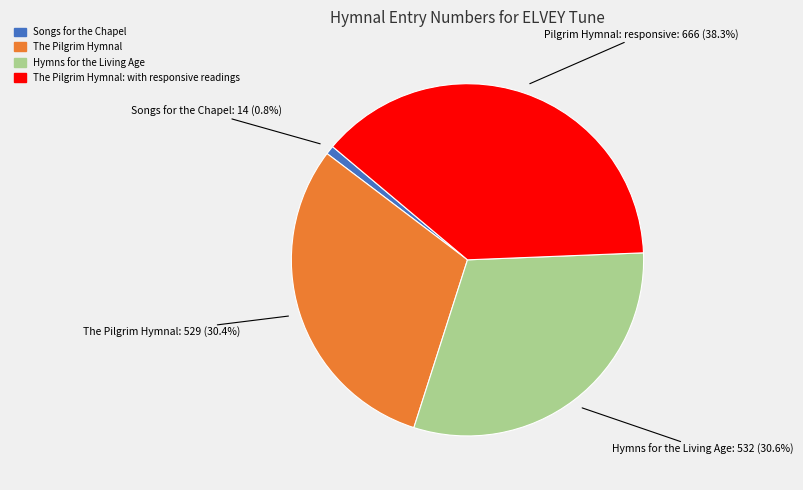

Is there any slice that represents more than half of the pie?

No